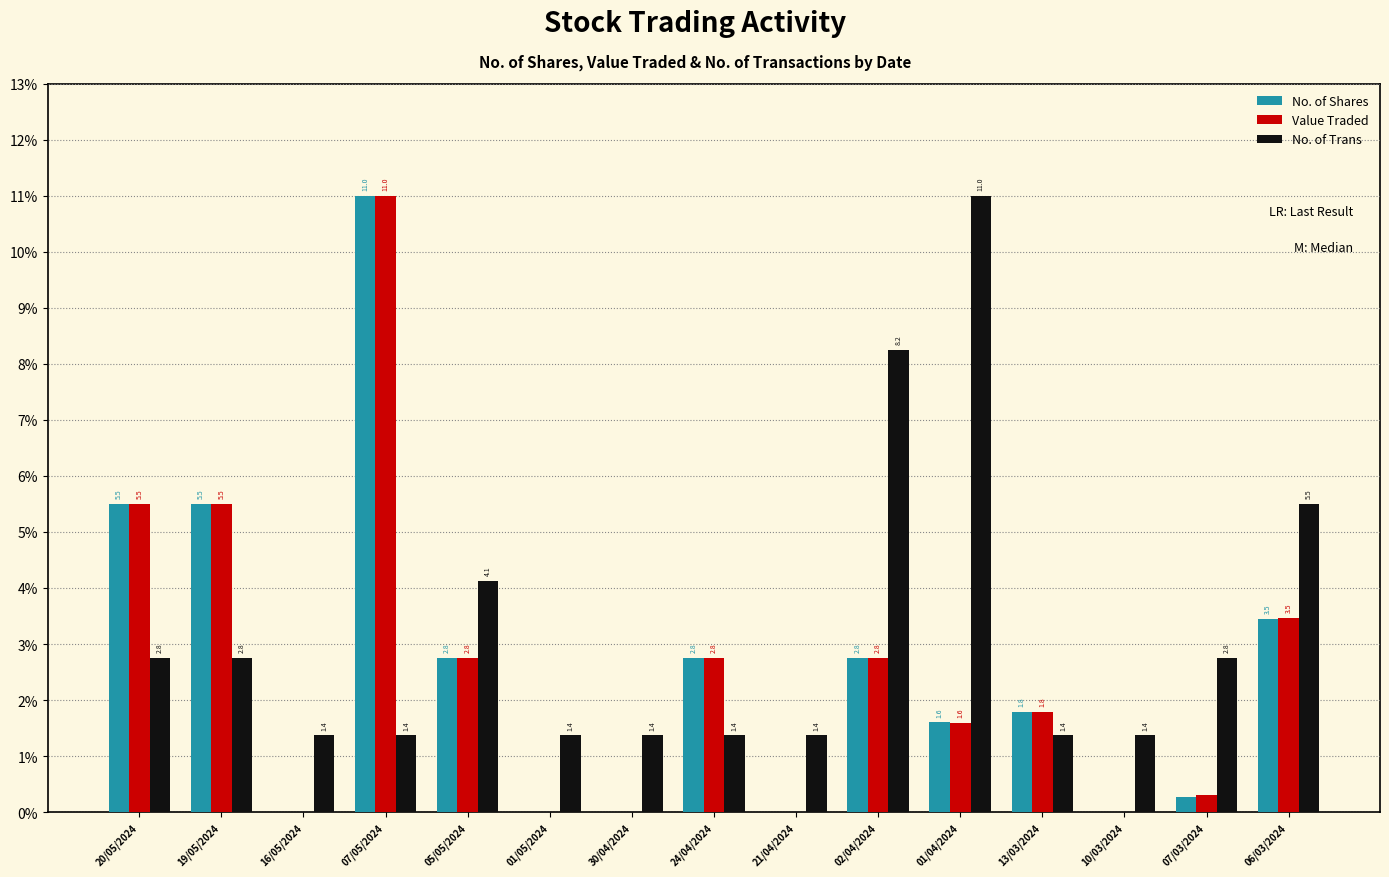

At which label does Value Traded first exceed 1?

20/05/2024